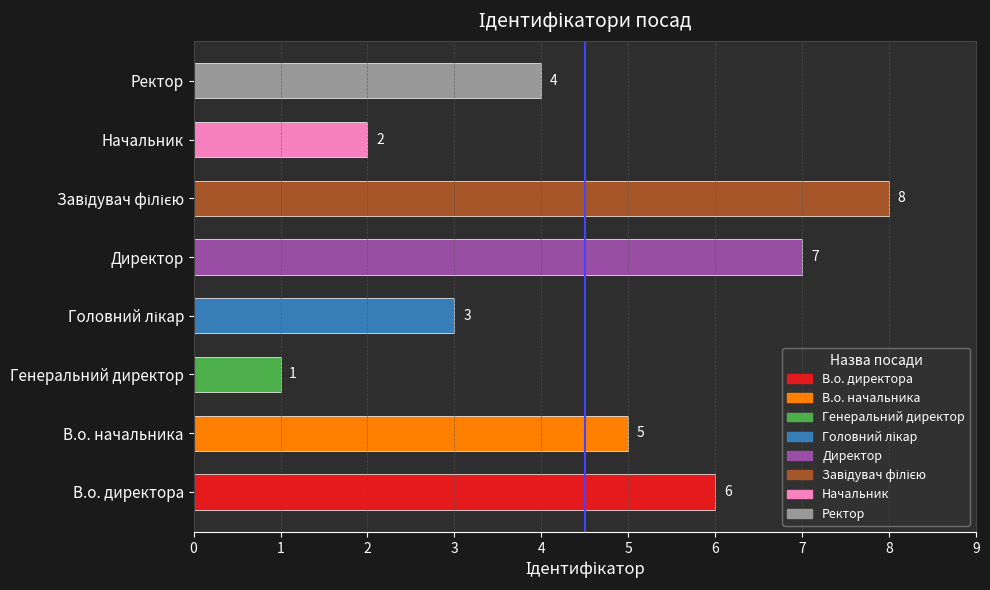

Is it true that the value at Директор is 12?

False